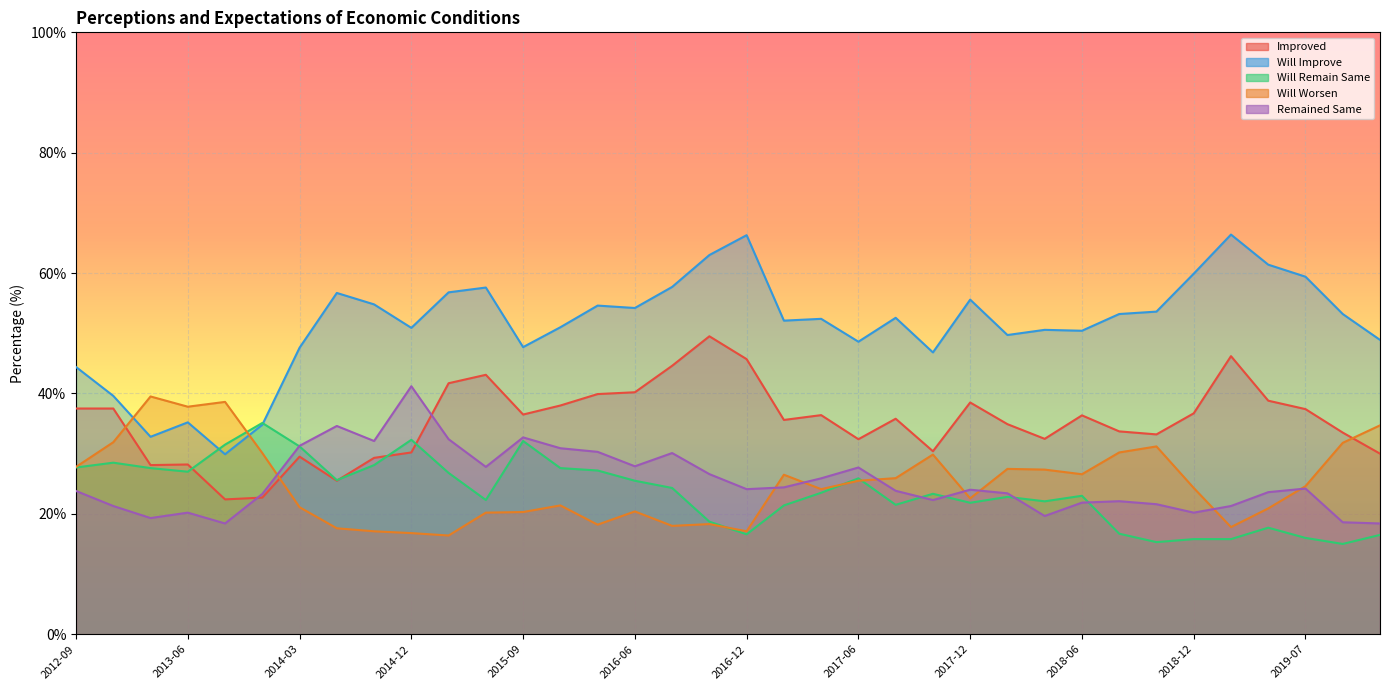

How many interior local valleys does the Improved series have?

9